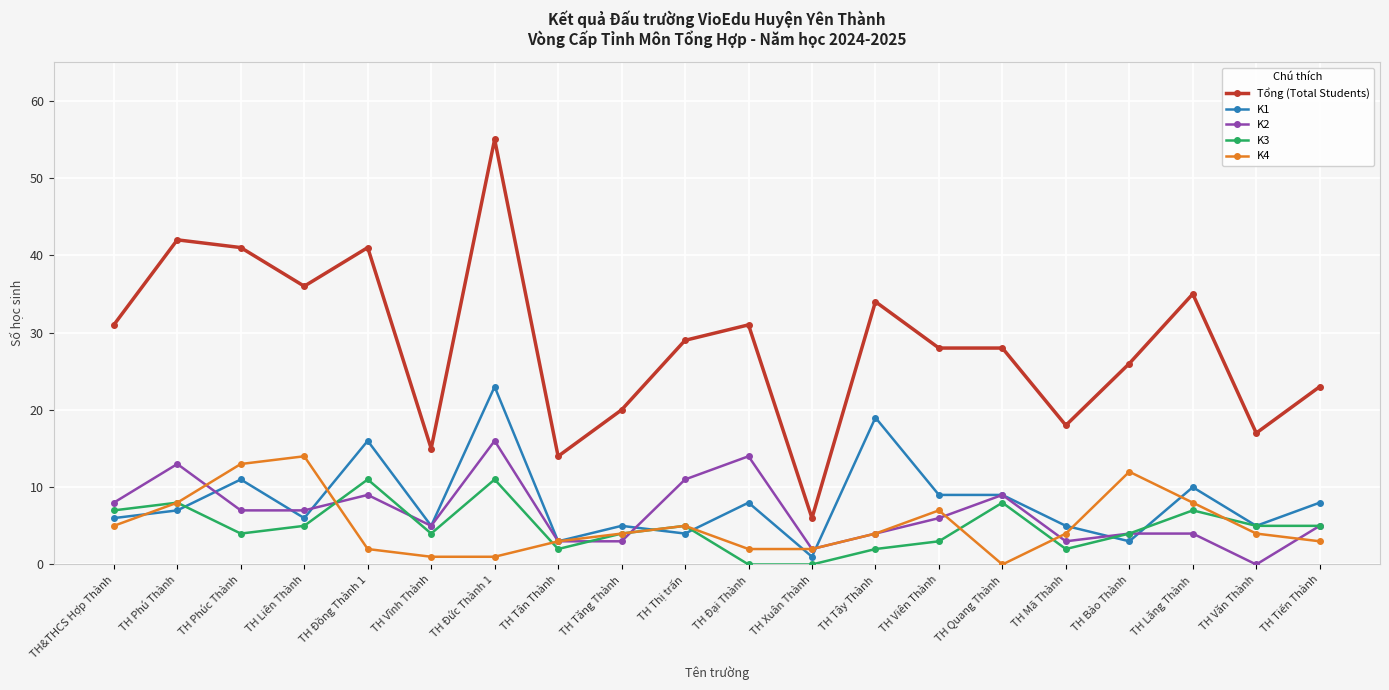

At which label does K4 reach its minimum?

TH Quang Thành